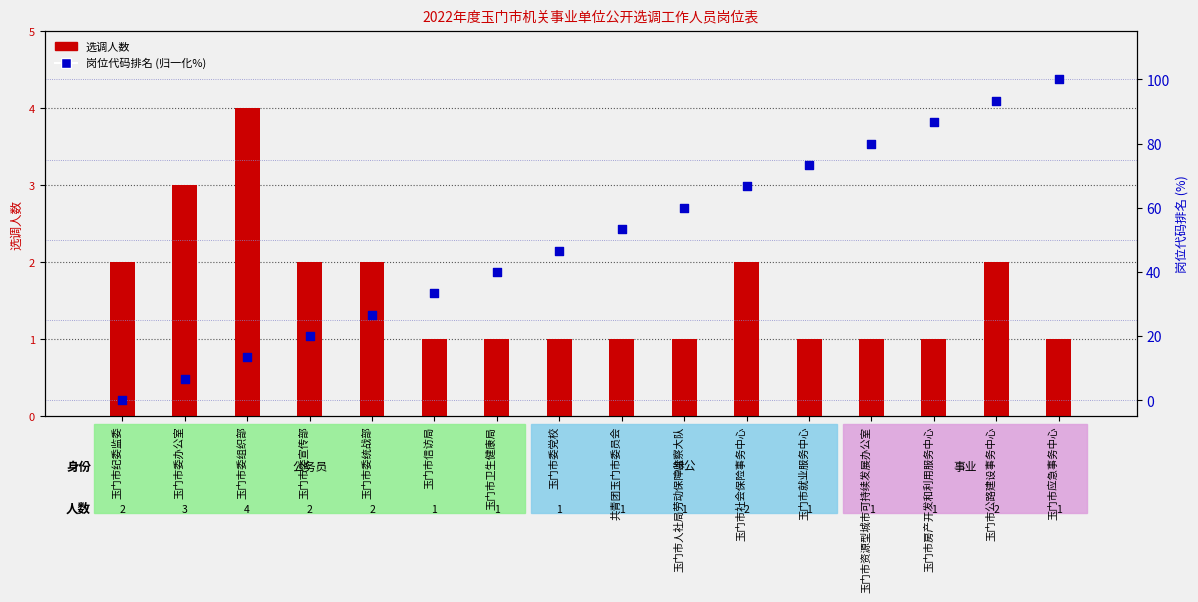

What are all the series names shown in the legend?

选调人数, 岗位代码排名 (归一化%)